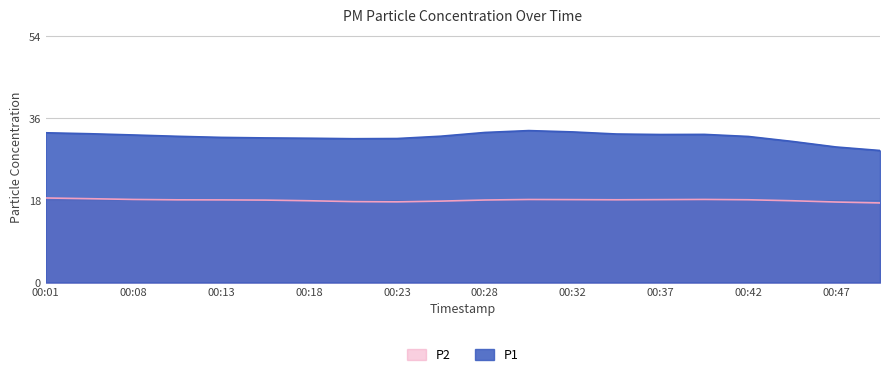

What are all the series names shown in the legend?

P2, P1